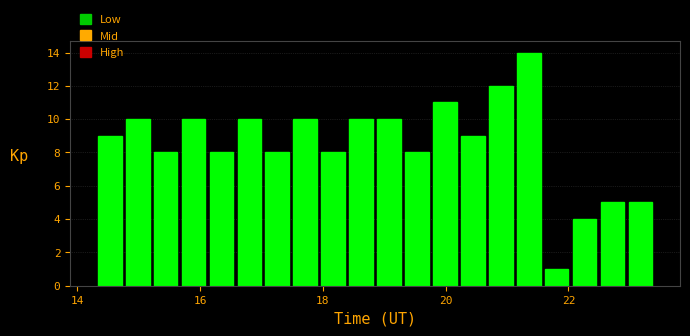

Read against the x-axis, roughly where is the centre of the tallest bar?

21.4